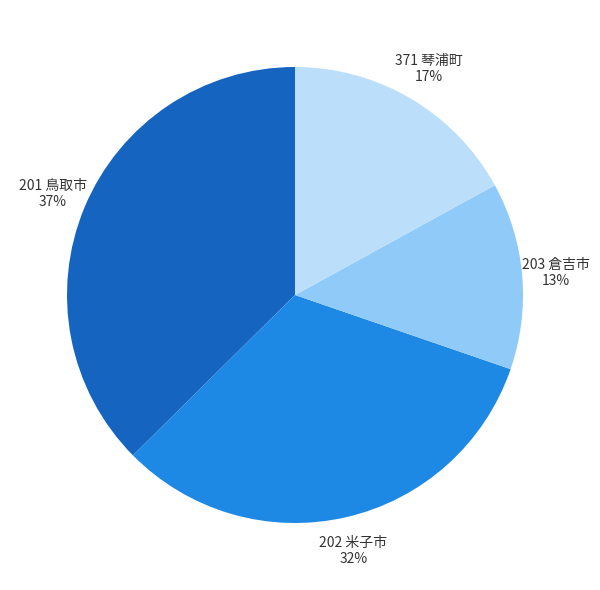

What is the largest slice in the pie chart?

201 鳥取市